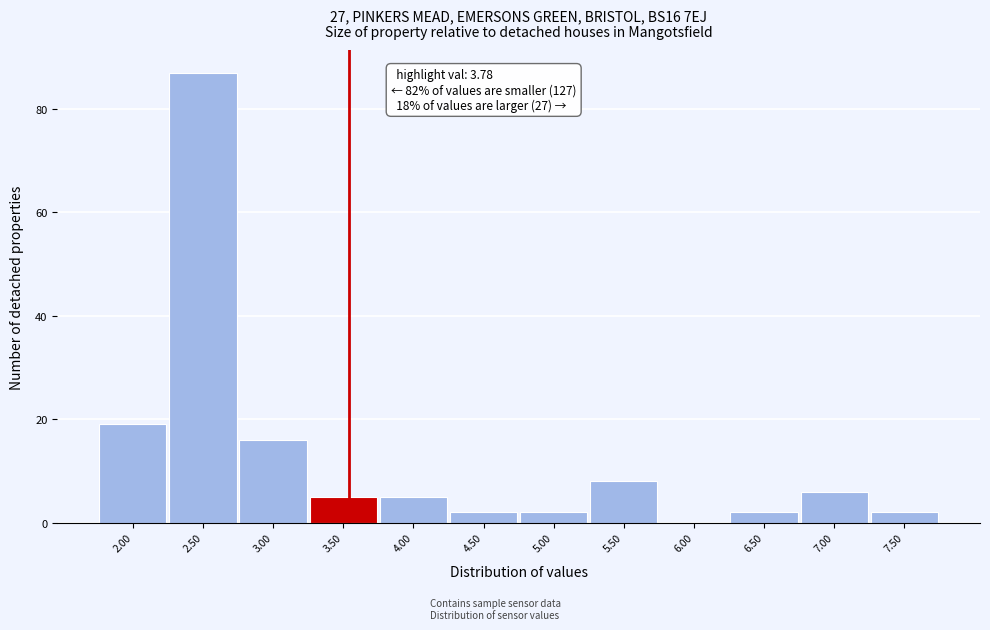

Reading left to right, list all the values displayed in this chart.

2.00=19	2.50=87	3.00=16	3.50=5	4.00=5	4.50=2	5.00=2	5.50=8	6.00=0	6.50=2	7.00=6	7.50=2